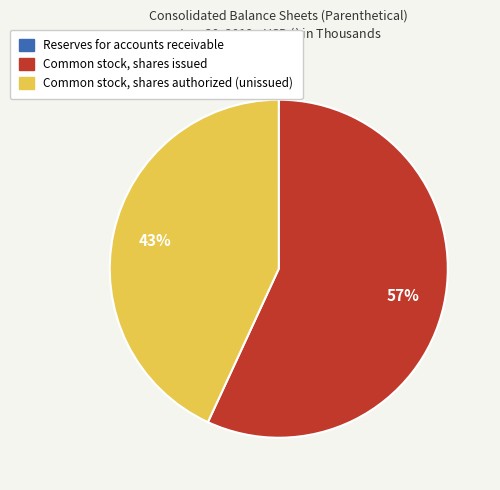

To the nearest percent, what is the average slice percentage?

33%